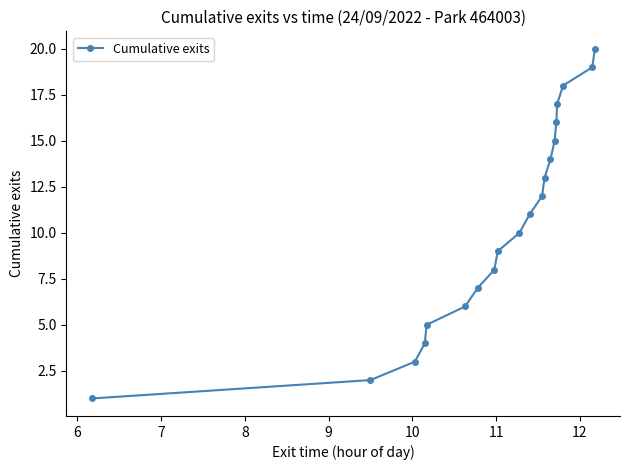

Does the chart have visible grid lines?

No